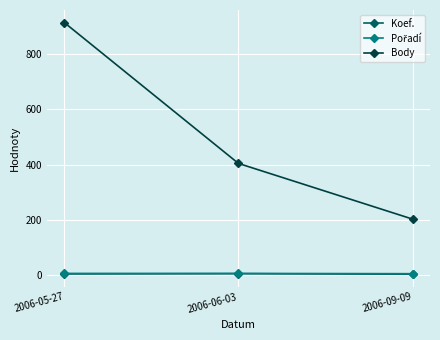

The value of Koef. at 2006-09-09 is 2. True or false?

True